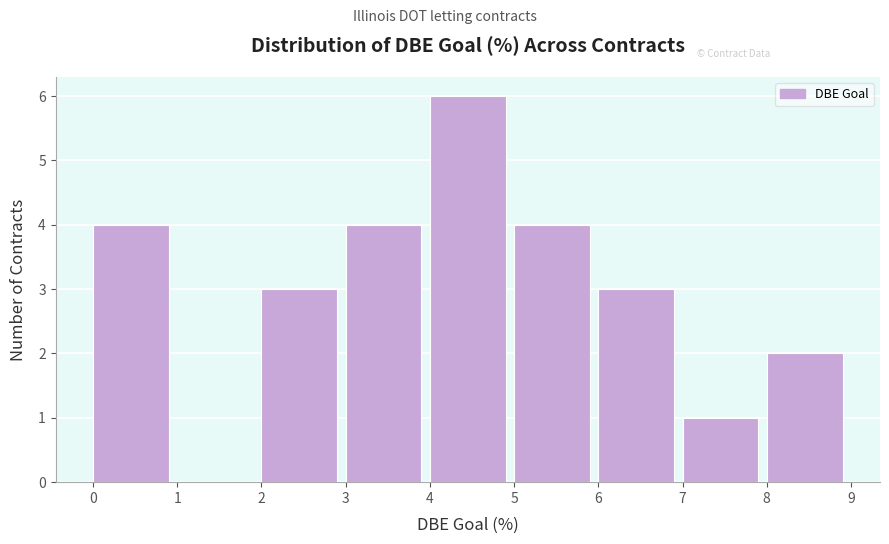

Reading left to right, transcribe this chart: for each bar, give the range it covers on the x-axis and its height. The values are not printed on the chart, so give them approximately, as read against the axis.

0 to 1: 4
1 to 2: 0
2 to 3: 3
3 to 4: 4
4 to 5: 6
5 to 6: 4
6 to 7: 3
7 to 8: 1
8 to 9: 2